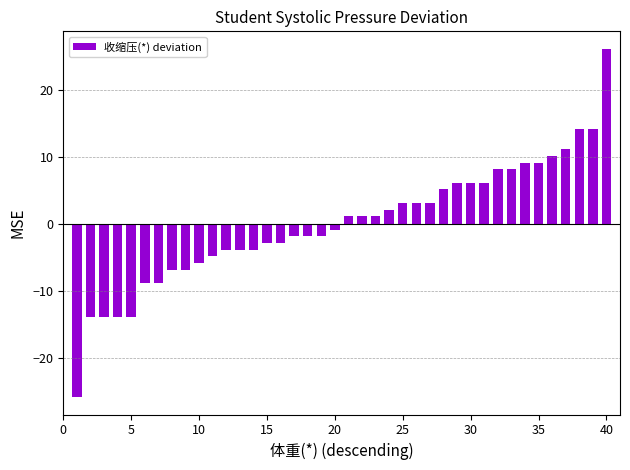

What is the greatest value displayed?

26.1